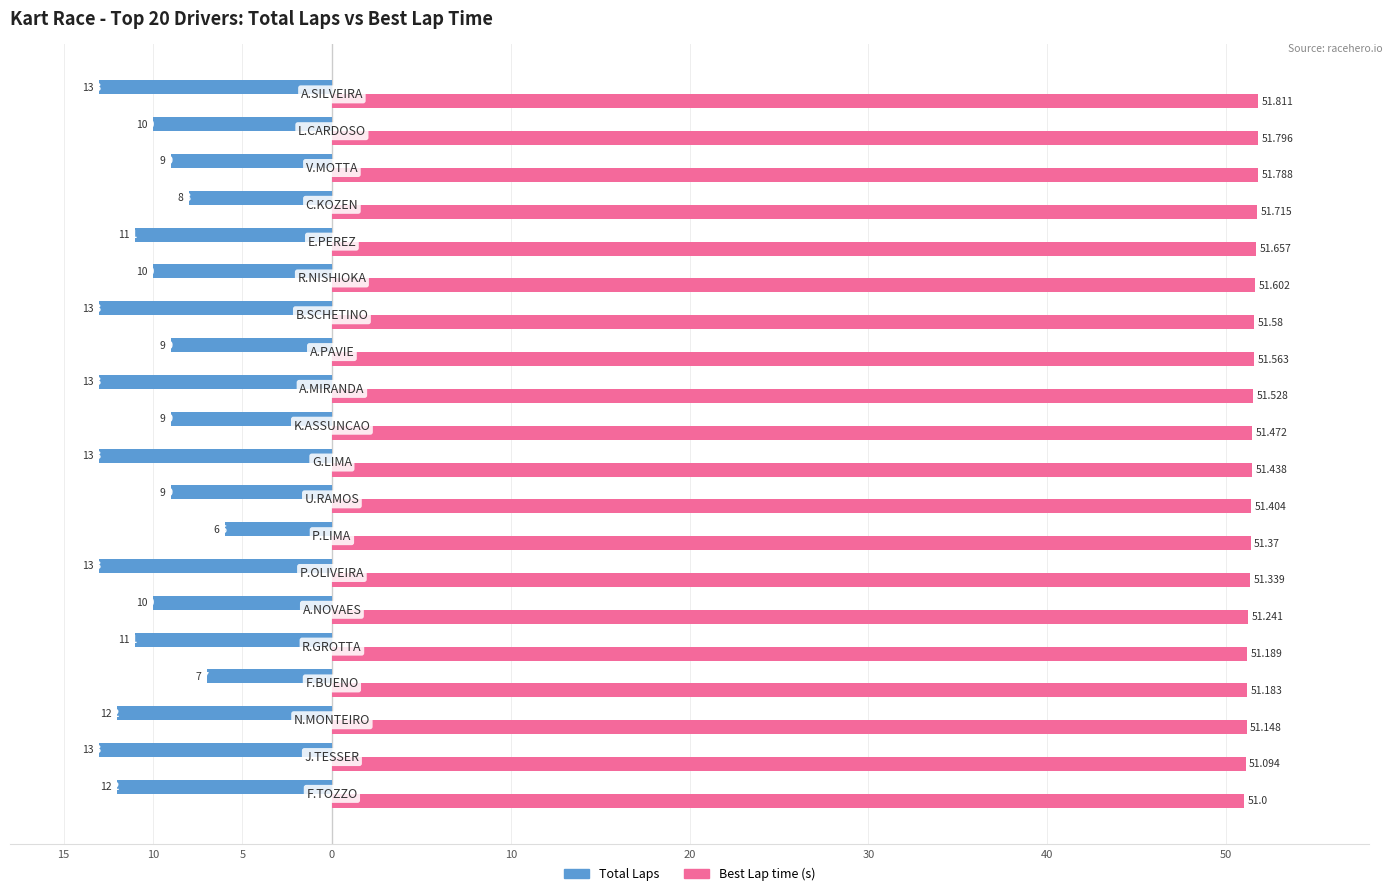

What are all the series names shown in the legend?

Total Laps, Best Lap time (s)